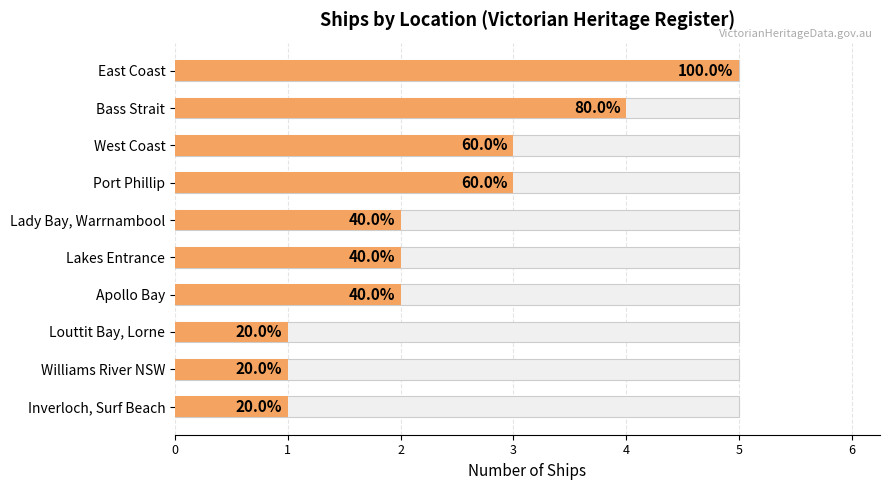

Rank the categories by value from lowest to highest.

Louttit Bay, Lorne, Williams River NSW, Inverloch, Surf Beach, Lady Bay, Warrnambool, Lakes Entrance, Apollo Bay, West Coast, Port Phillip, Bass Strait, East Coast